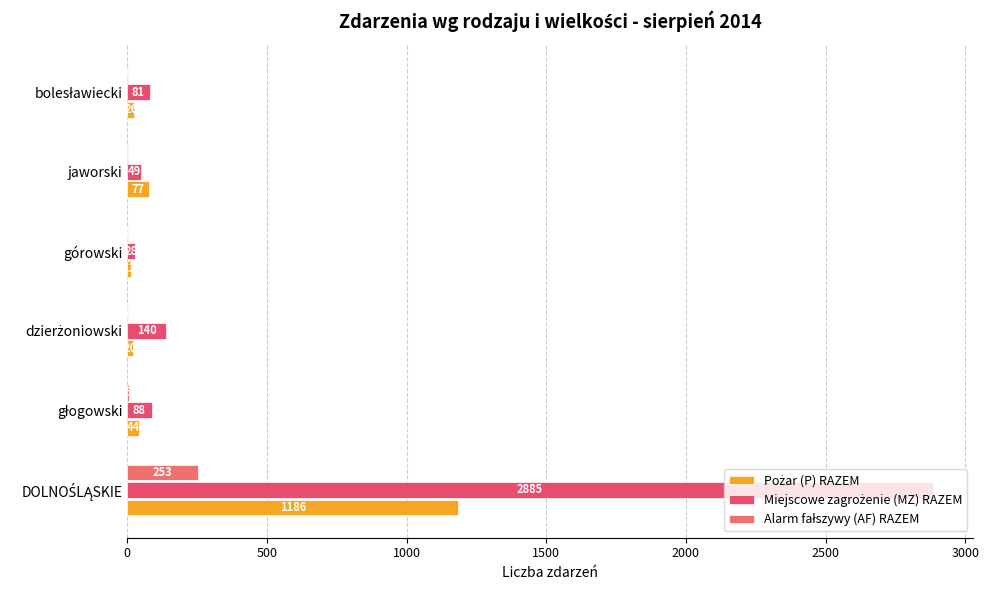

What is the value of the Alarm fałszywy (AF) RAZEM bar at the 2nd from the left?

6